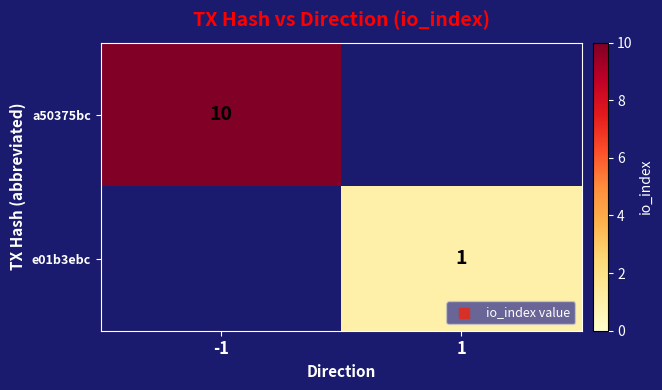

The a50375bc series shows 10 at -1. True or false?

True